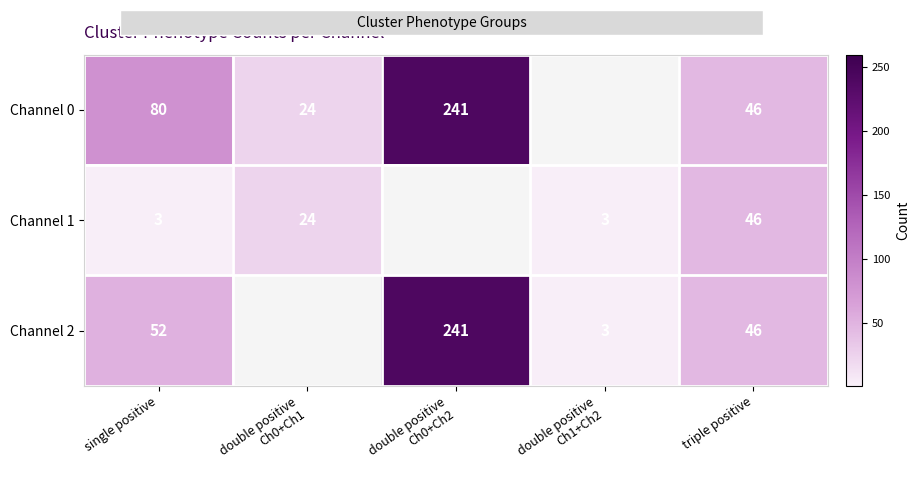

At single positive, list the series in order from smallest to largest.

Channel 1, Channel 2, Channel 0